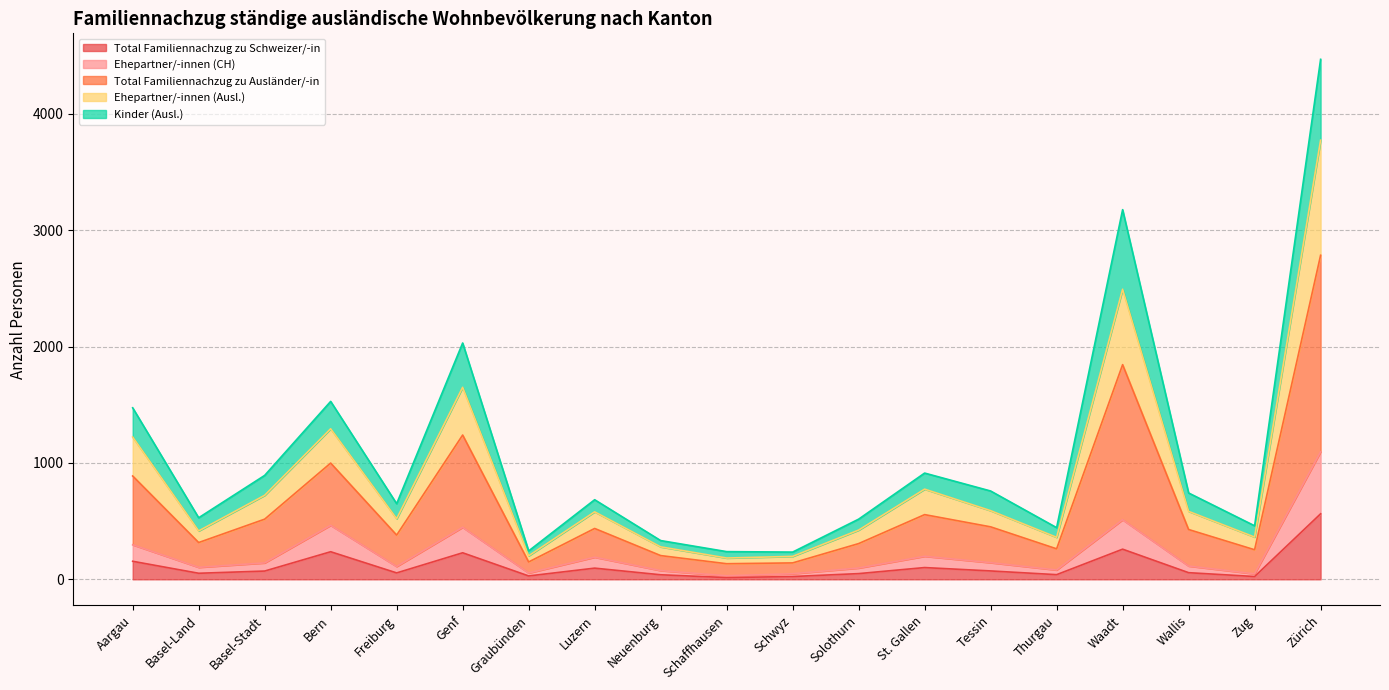

At how many categories does at least one series exceed 96?

19